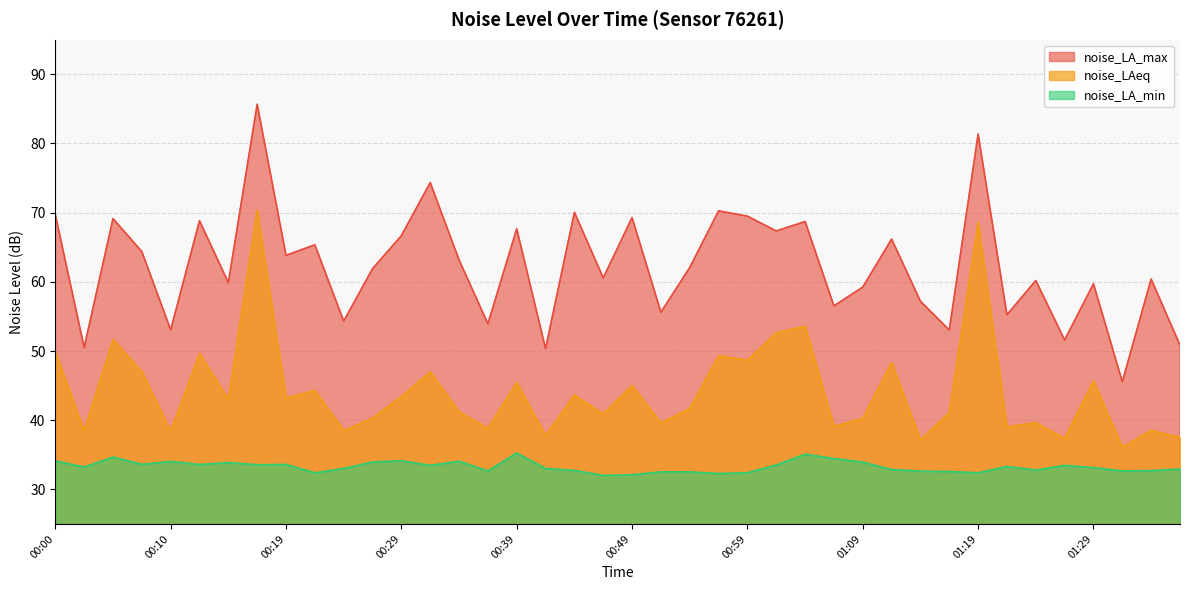

True or false: noise_LAeq and noise_LA_max intersect in this chart.

False